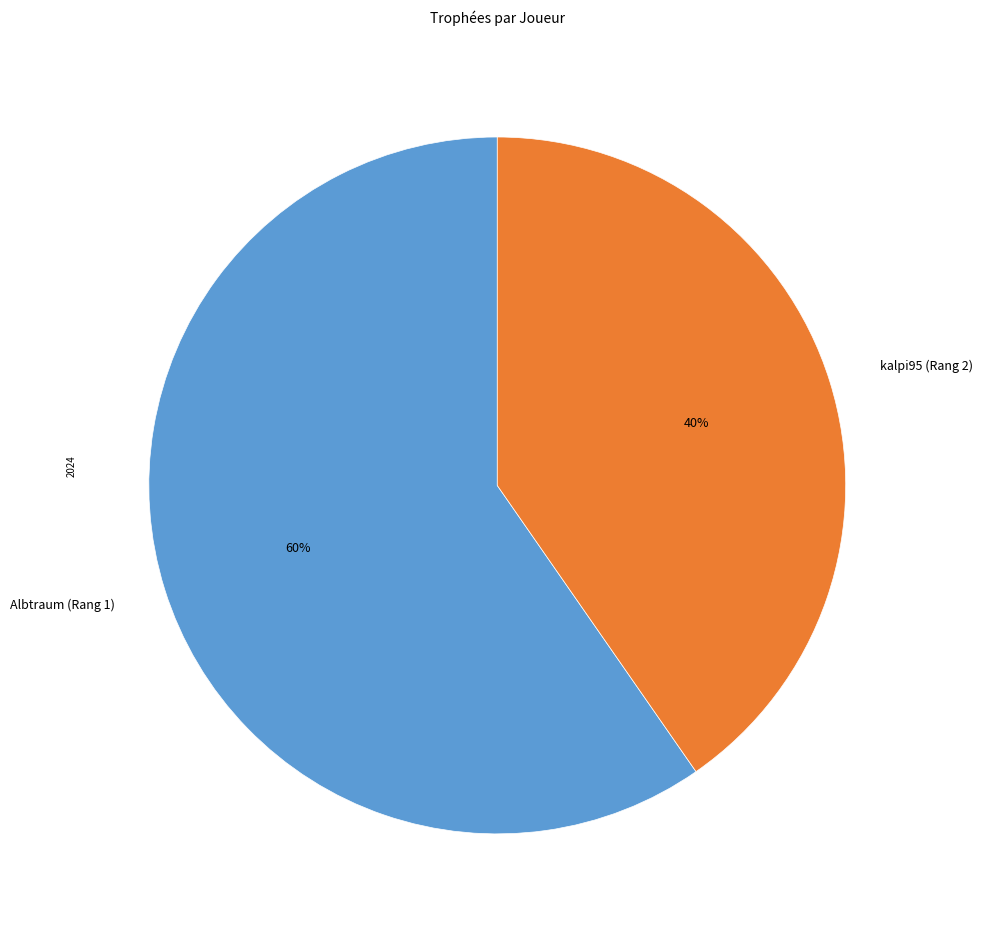

To the nearest percent, what percentage of the pie is Albtraum (Rang 1)?

60%